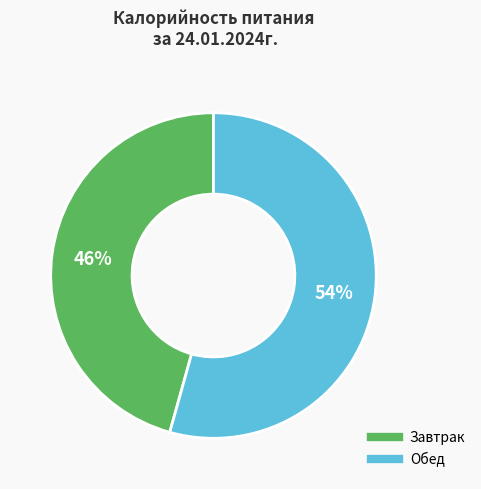

Is the sum of Обед and Завтрак greater than half?

Yes